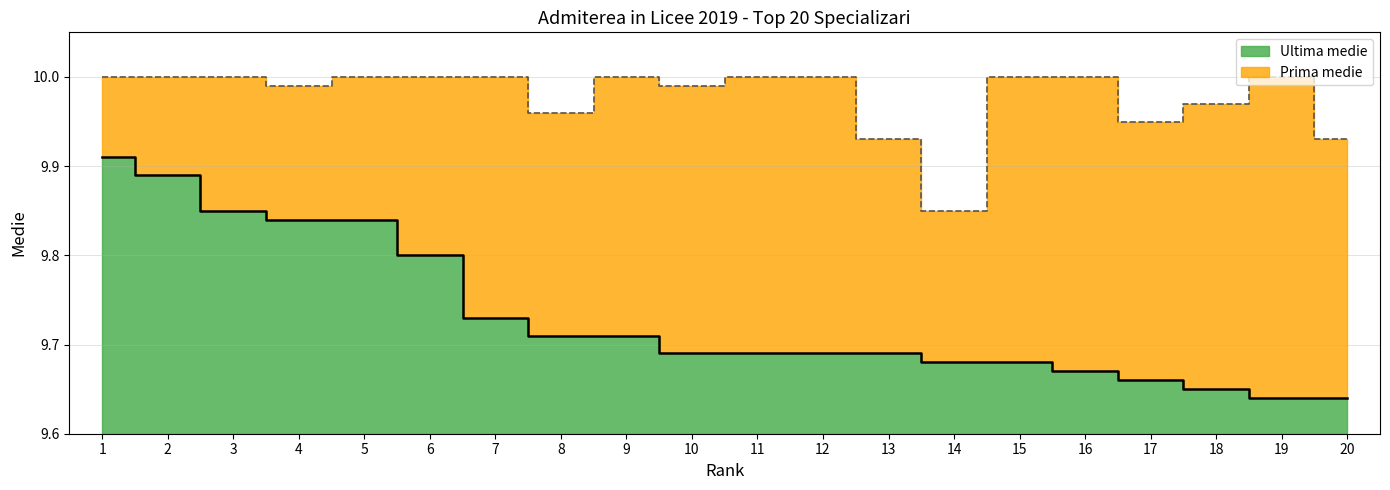

Rank the categories by Prima medie value from highest to lowest.

1, 2, 3, 5, 6, 7, 9, 11, 12, 15, 16, 19, 4, 10, 18, 8, 17, 13, 20, 14